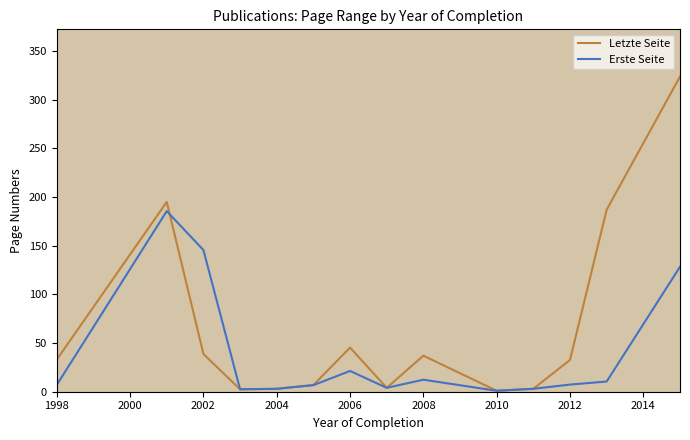

What is the smallest value displayed?

1.0